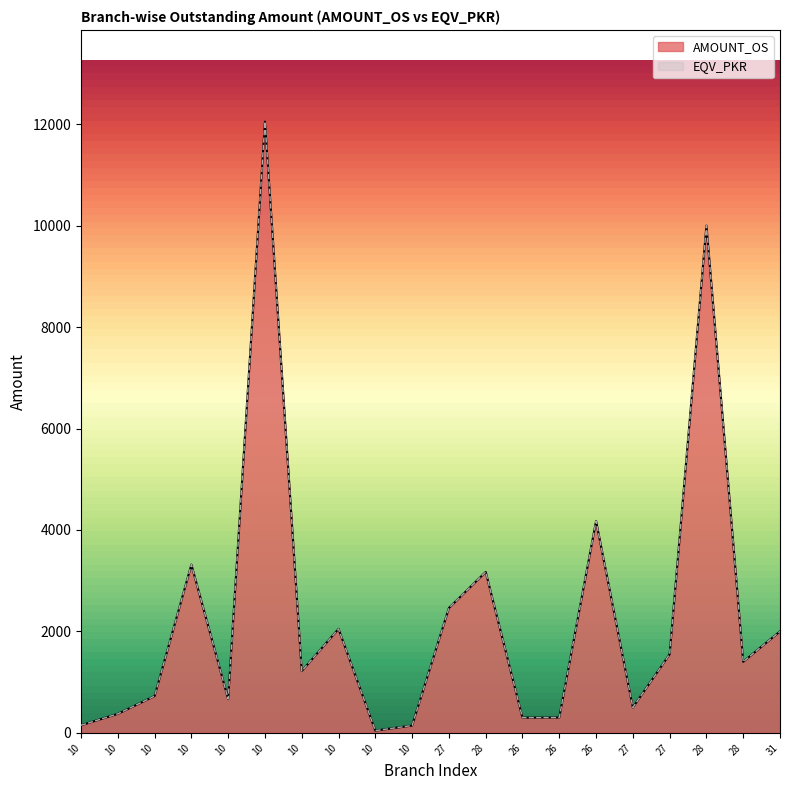

At which label is EQV_PKR closest to 6047?

26